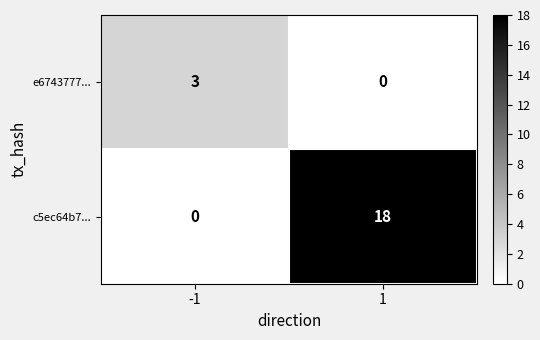

What is the difference between the highest and lowest values at 1?

18